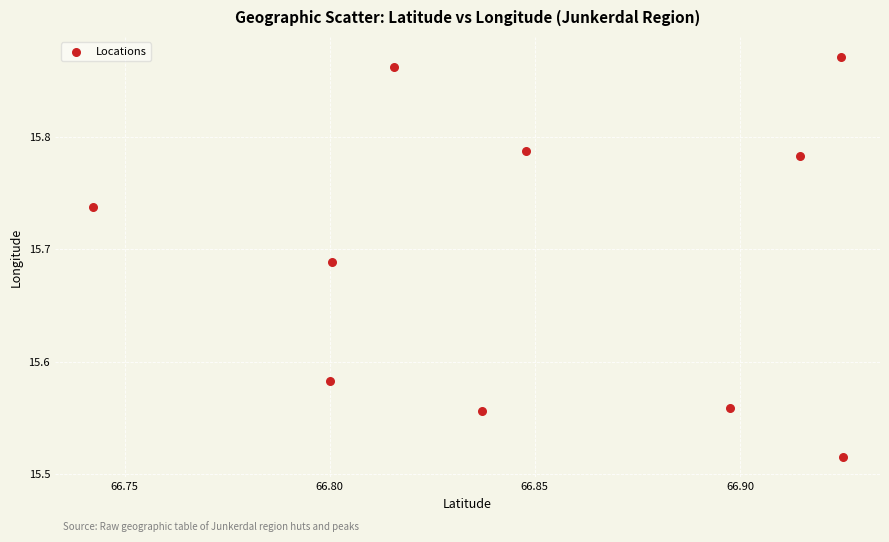

What is the average X value?

66.9